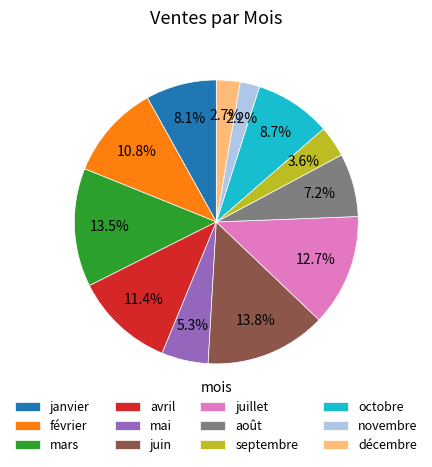

The février slice represents 5% of the pie. True or false?

False